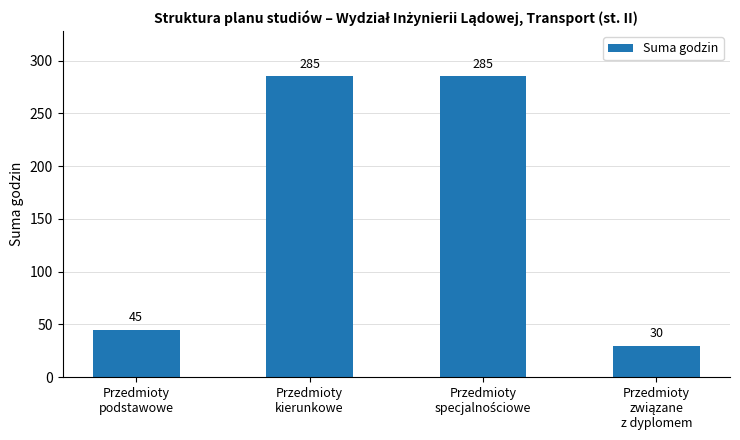

What is the greatest value displayed?

285